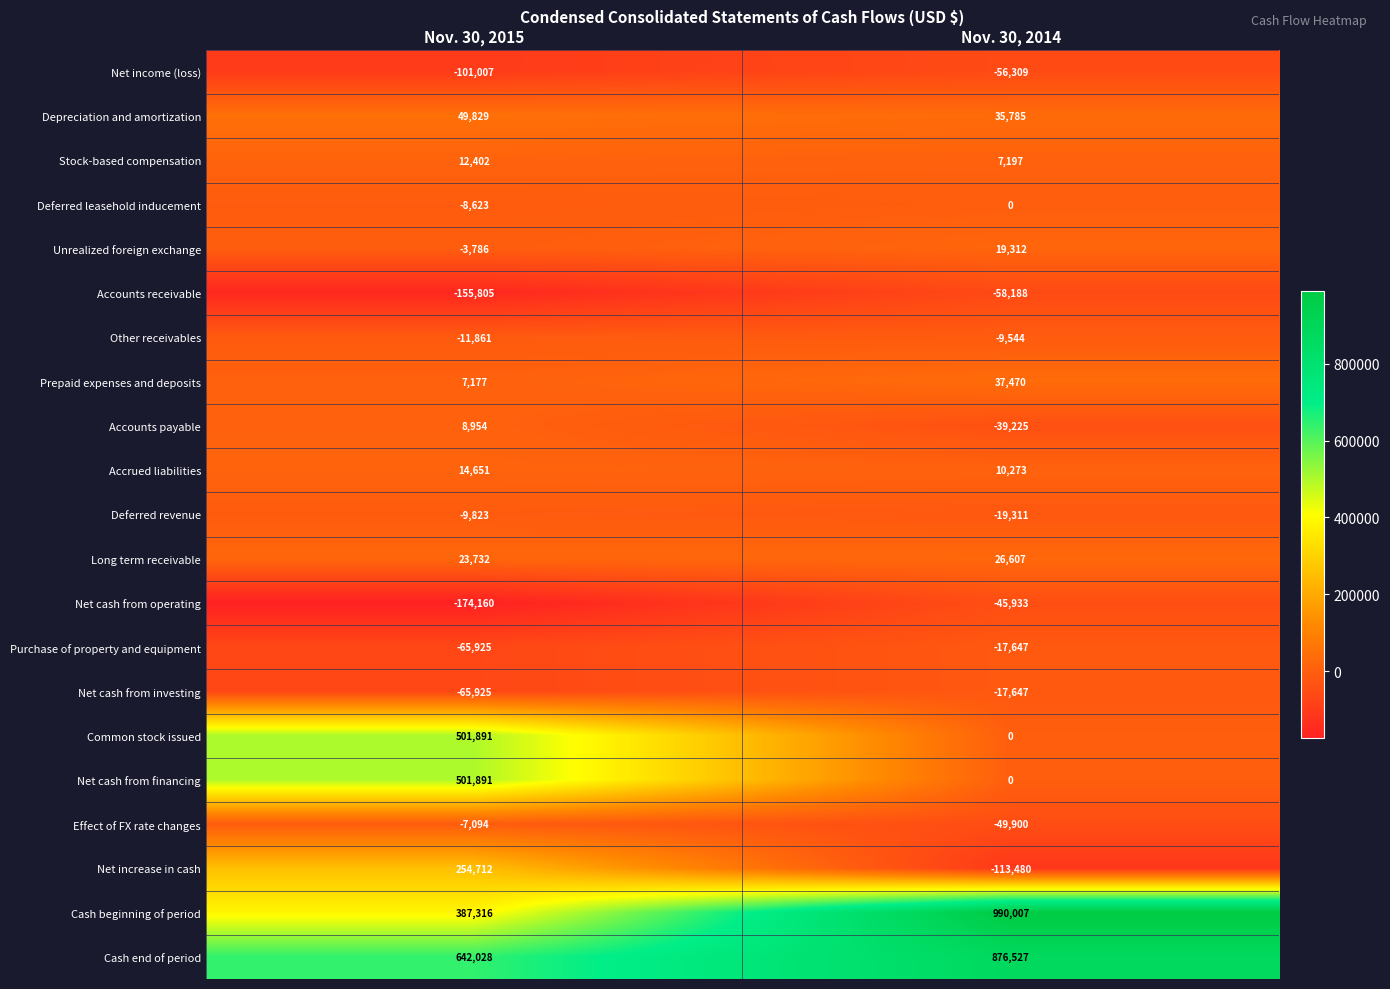

What value does the Accrued liabilities series have at Nov. 30, 2014, to the nearest 100?

10300